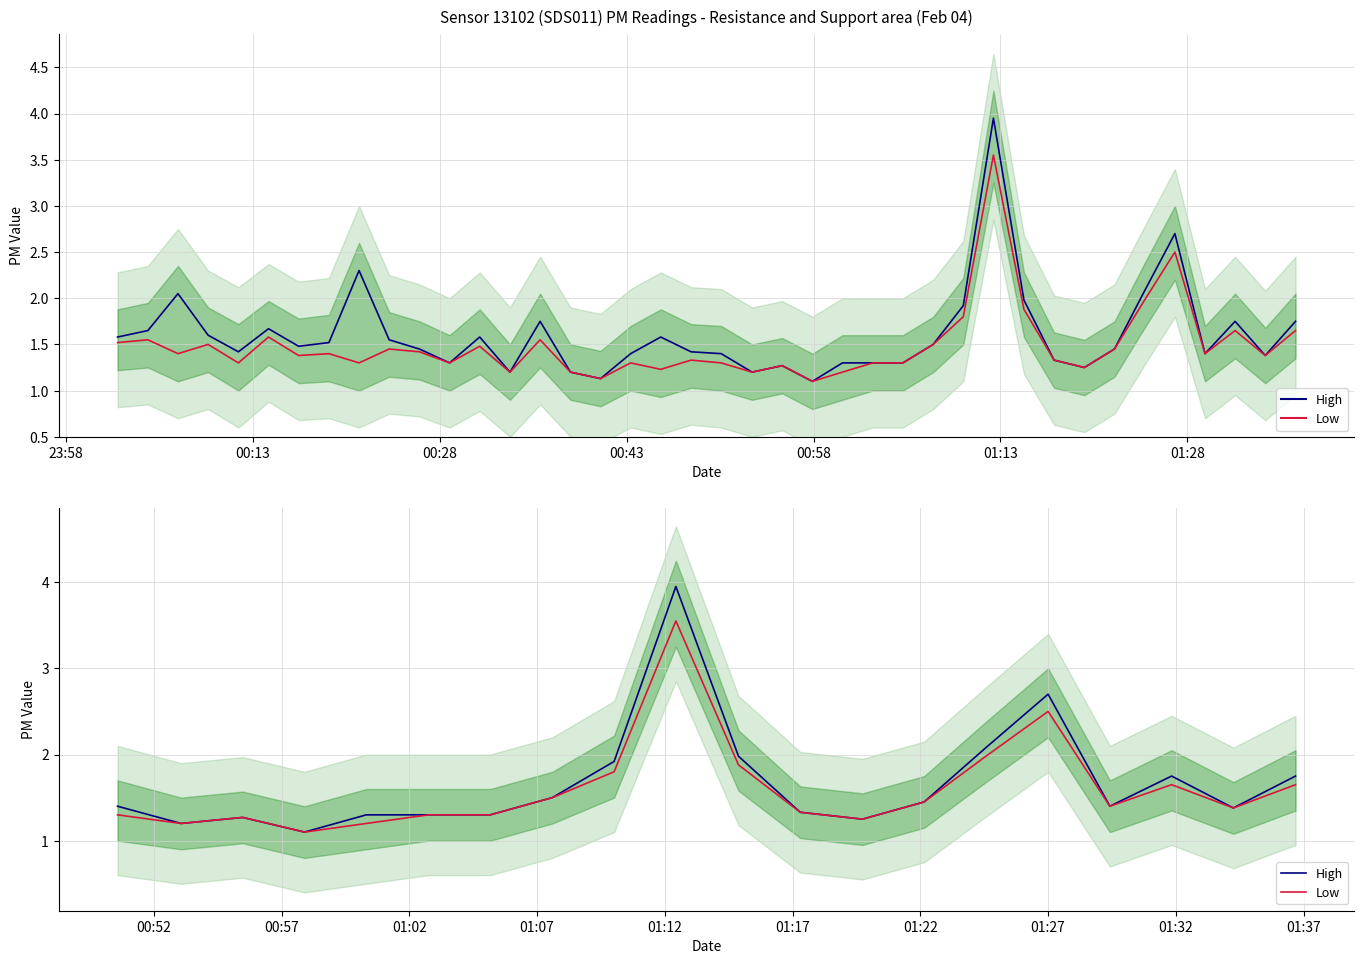

What is the difference between the maximum and minimum values in the P1 series?

2.9